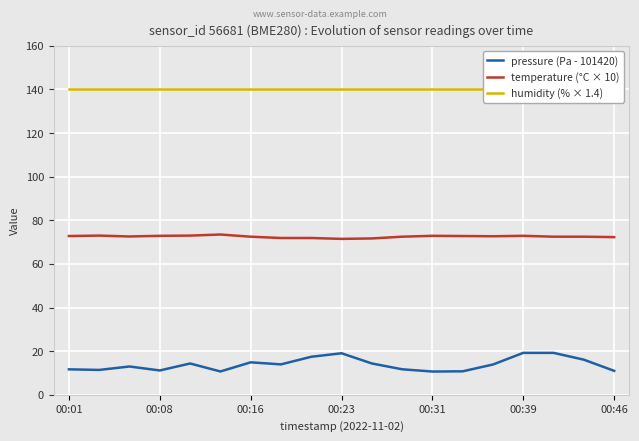

True or false: pressure (Pa - 101420) and temperature (°C × 10) intersect in this chart.

False